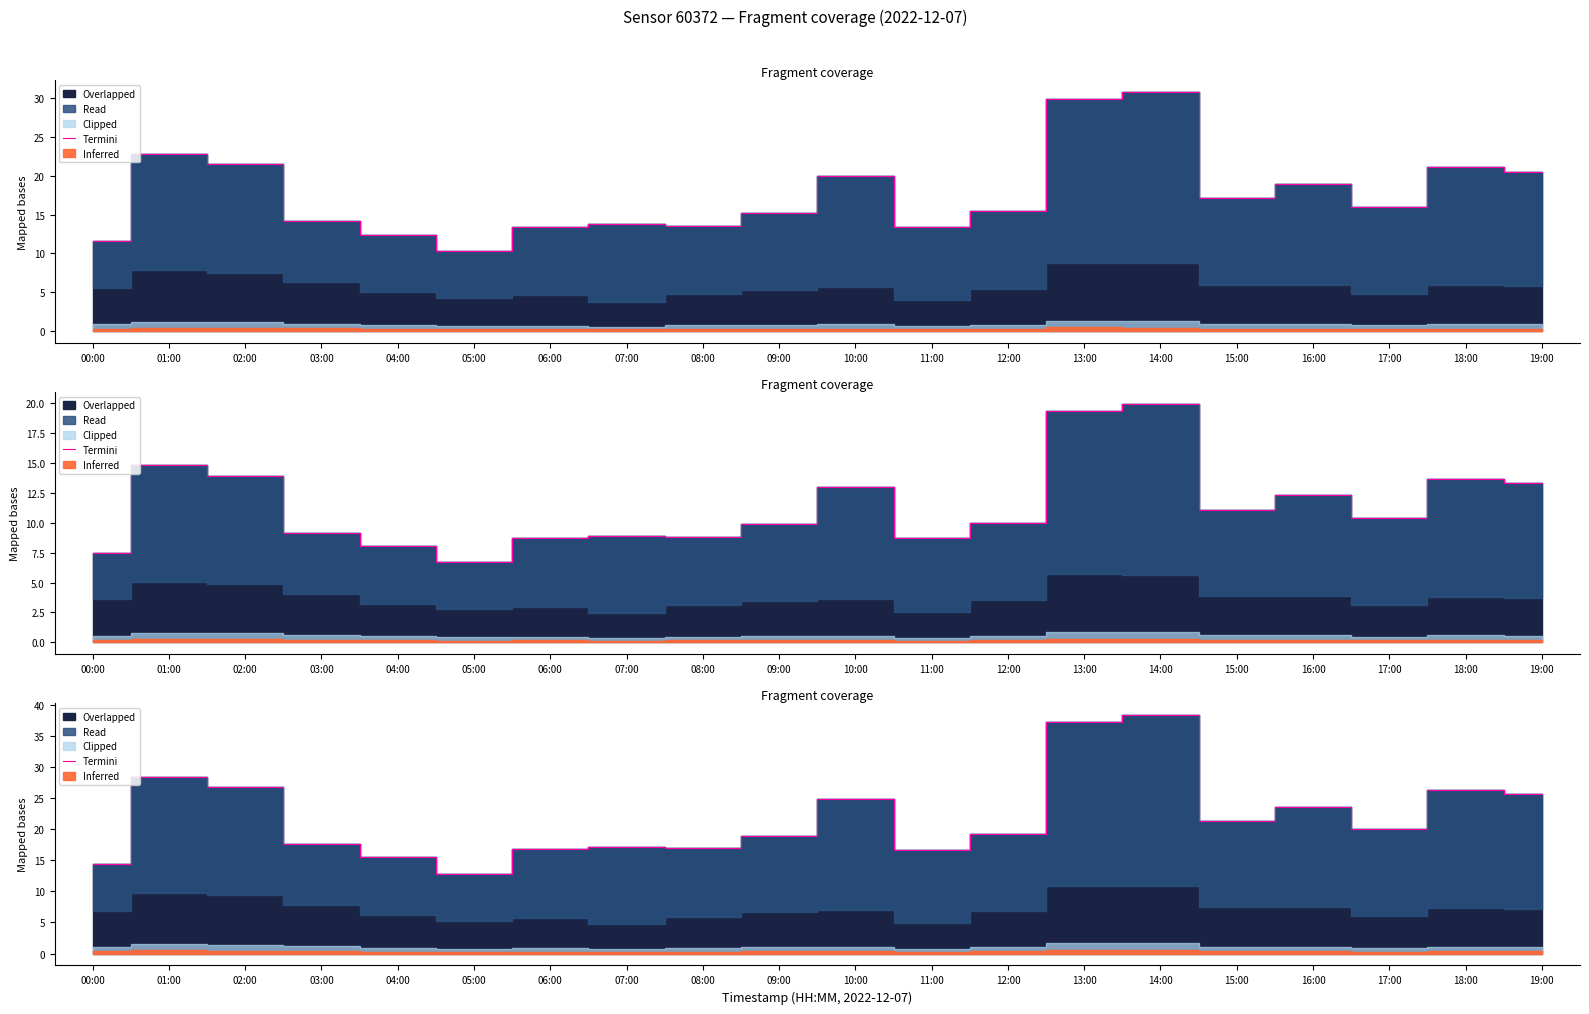

Where does the data first go above 20?

01:00